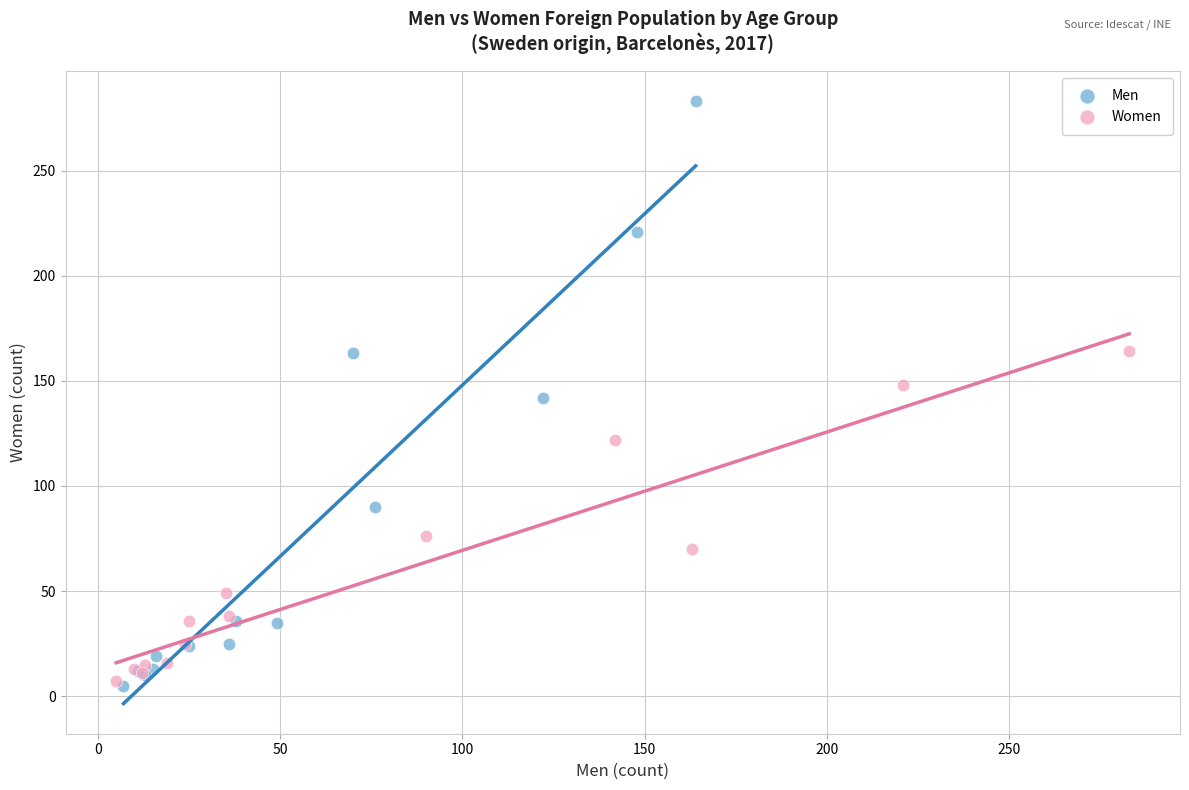

Which series has the widest spread of Y values?

Men